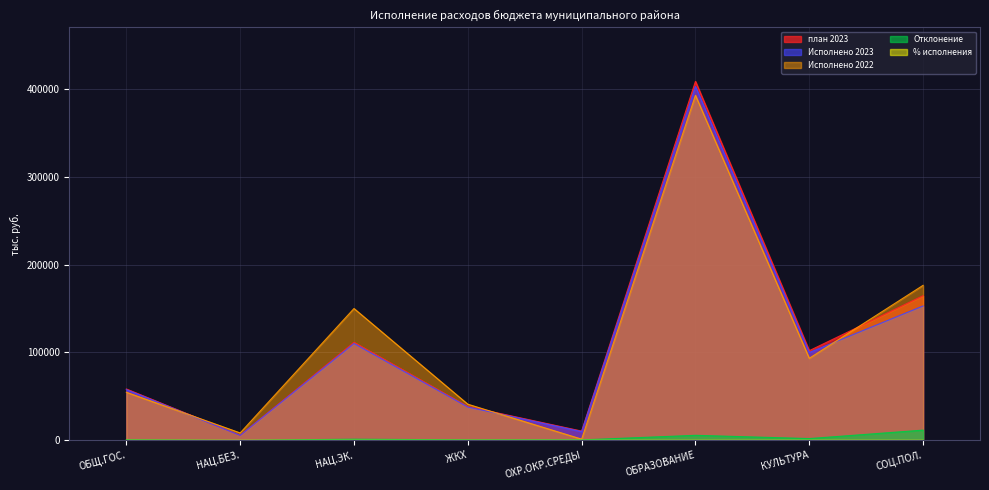

How many data points in Исполнено 2023 are above 99946?

3